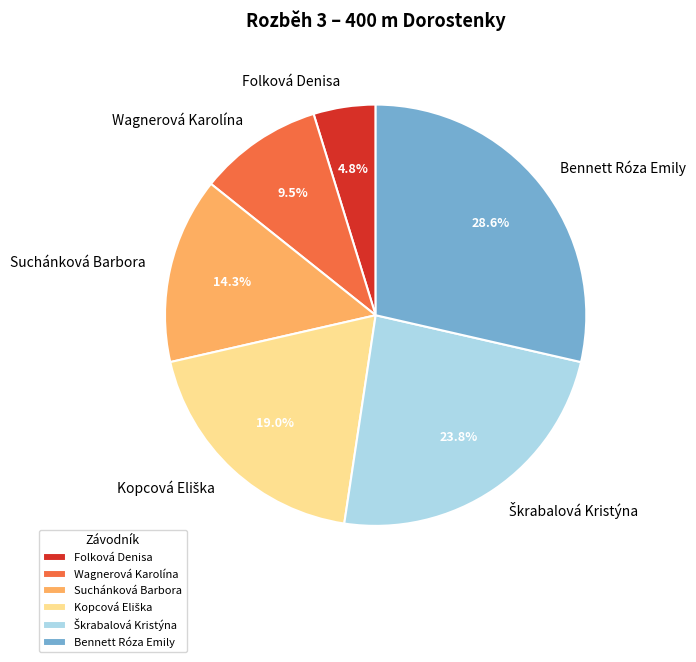

Which category has the smallest portion of the pie?

Folková Denisa